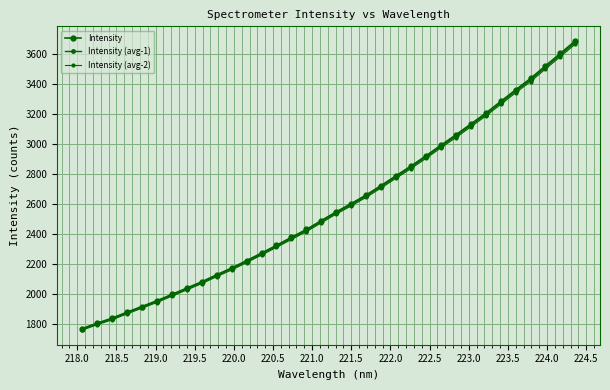

What is the value of the Intensity (avg-2) point at the 33rd from the left?

3582.5